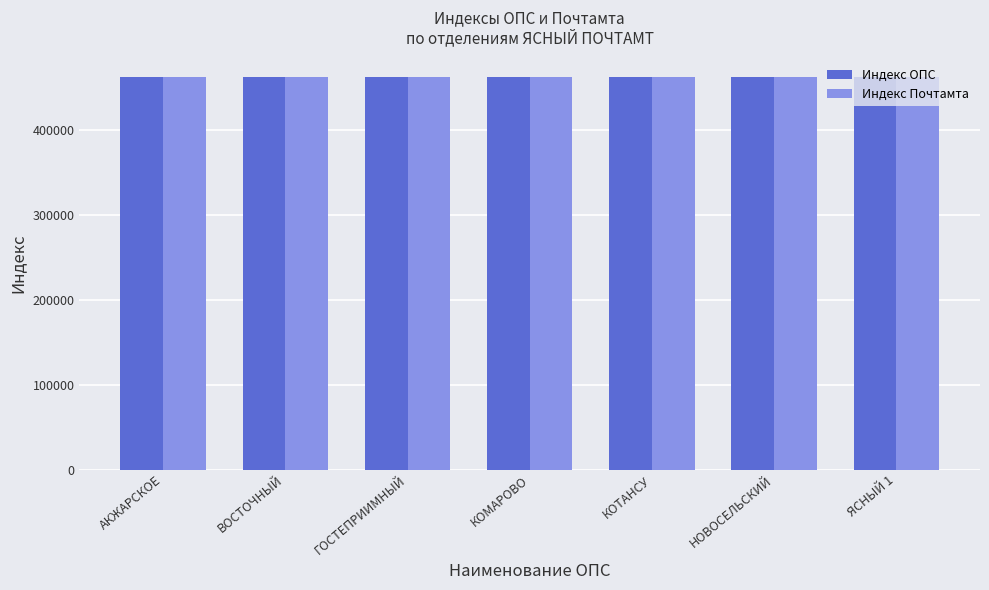

Where does the Индекс ОПС series first go above 462776?

КОМАРОВО